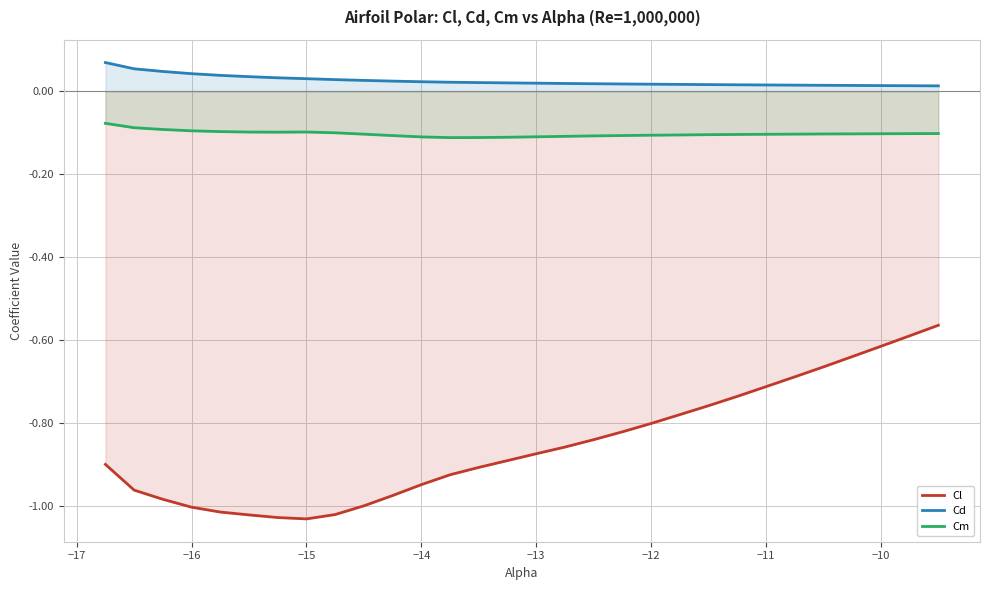

What is the sum of all Cl values?

-25.5